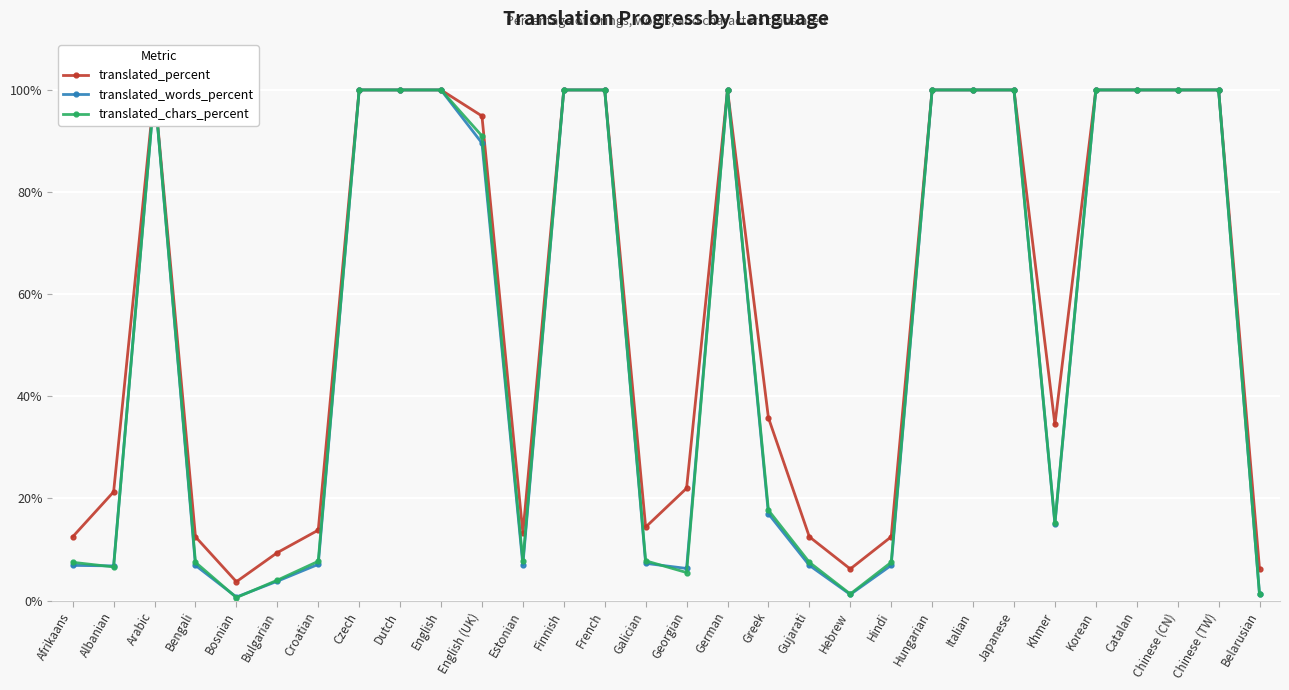

Rank the series at Afrikaans from lowest to highest value.

translated_words_percent, translated_chars_percent, translated_percent